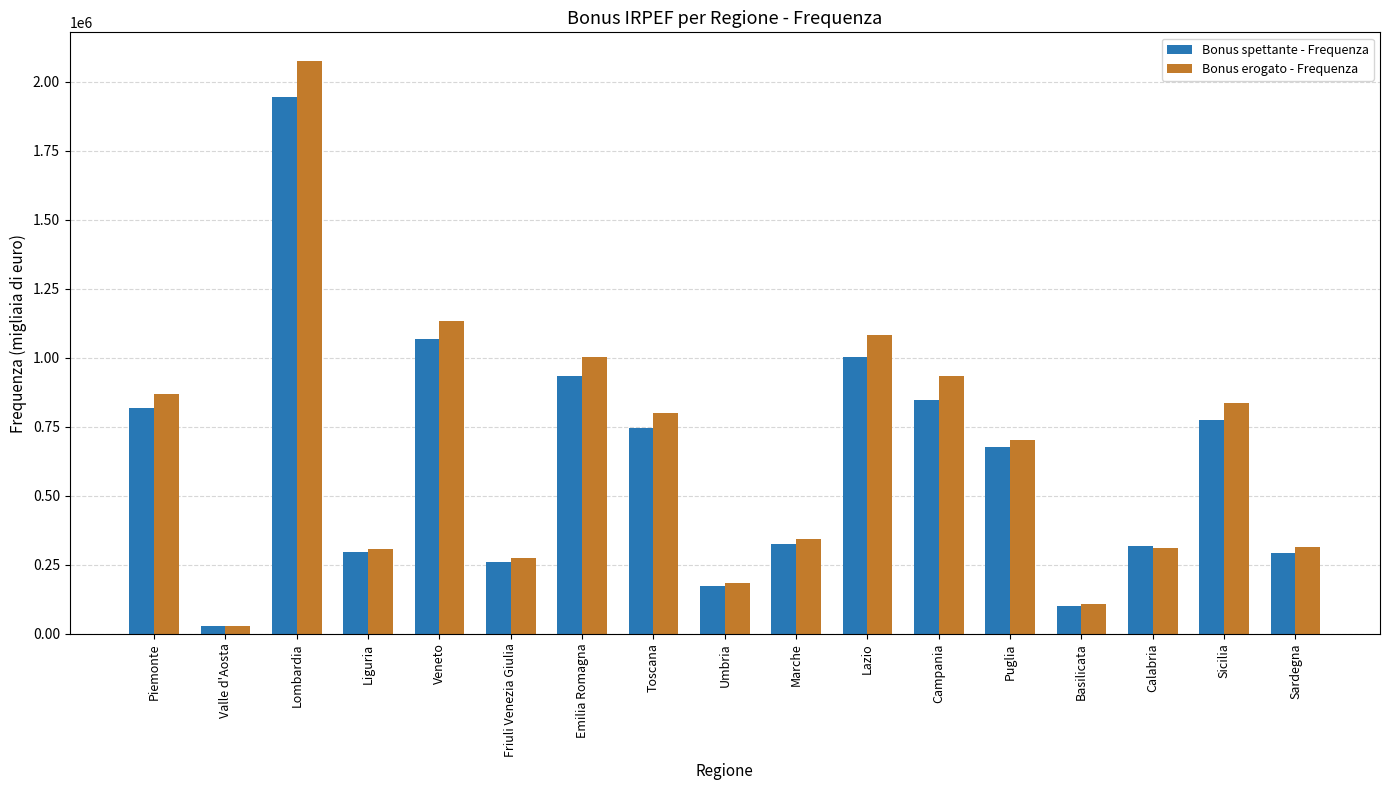

What is the total value across all series at Marche?

671230